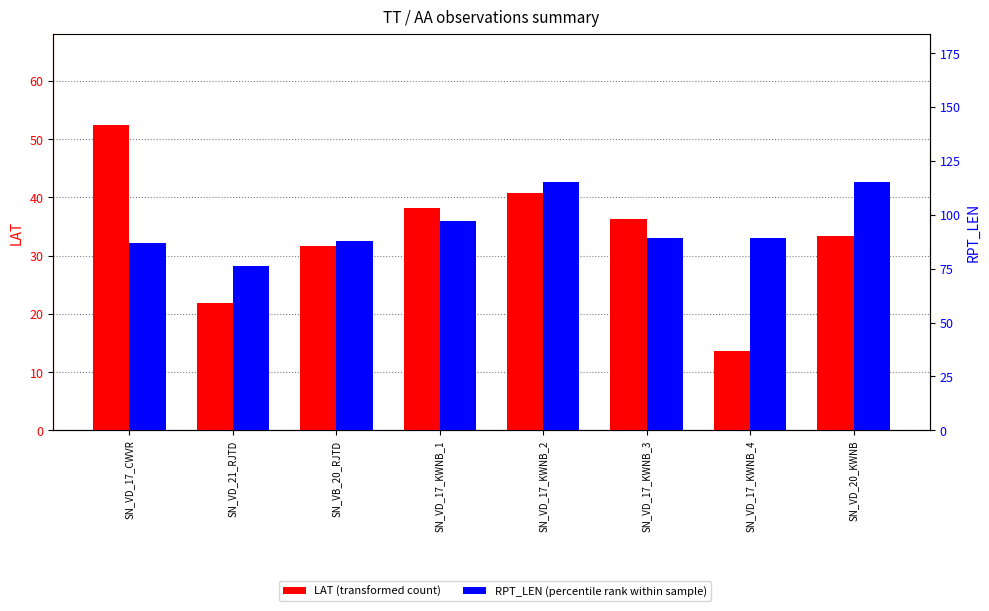

Which has a higher value, SN_VB_20_RJTD or SN_VD_20_KWNB?

SN_VD_20_KWNB